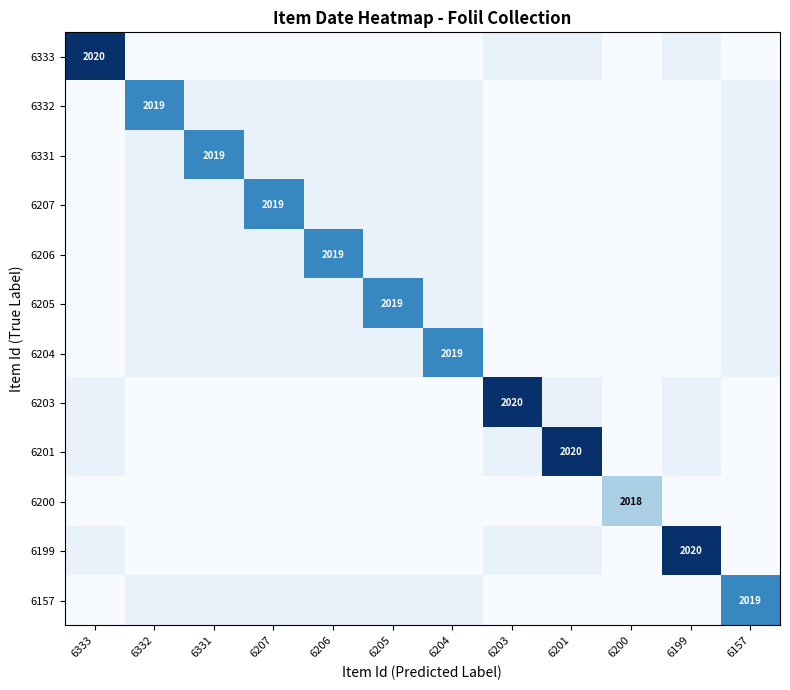

True or false: 6205 has a value of 3188 at 6205.

False